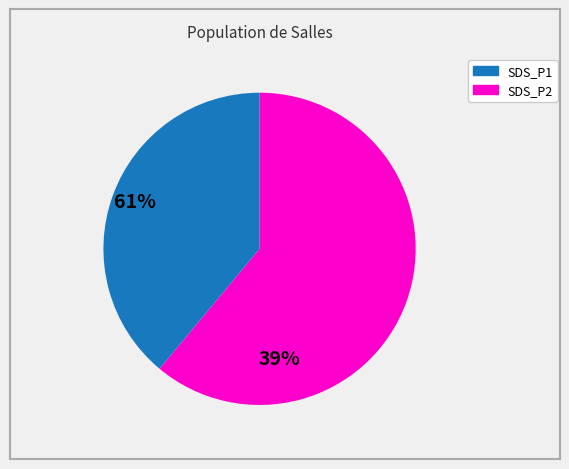

Which has a higher value, SDS_P1 or SDS_P2?

SDS_P1